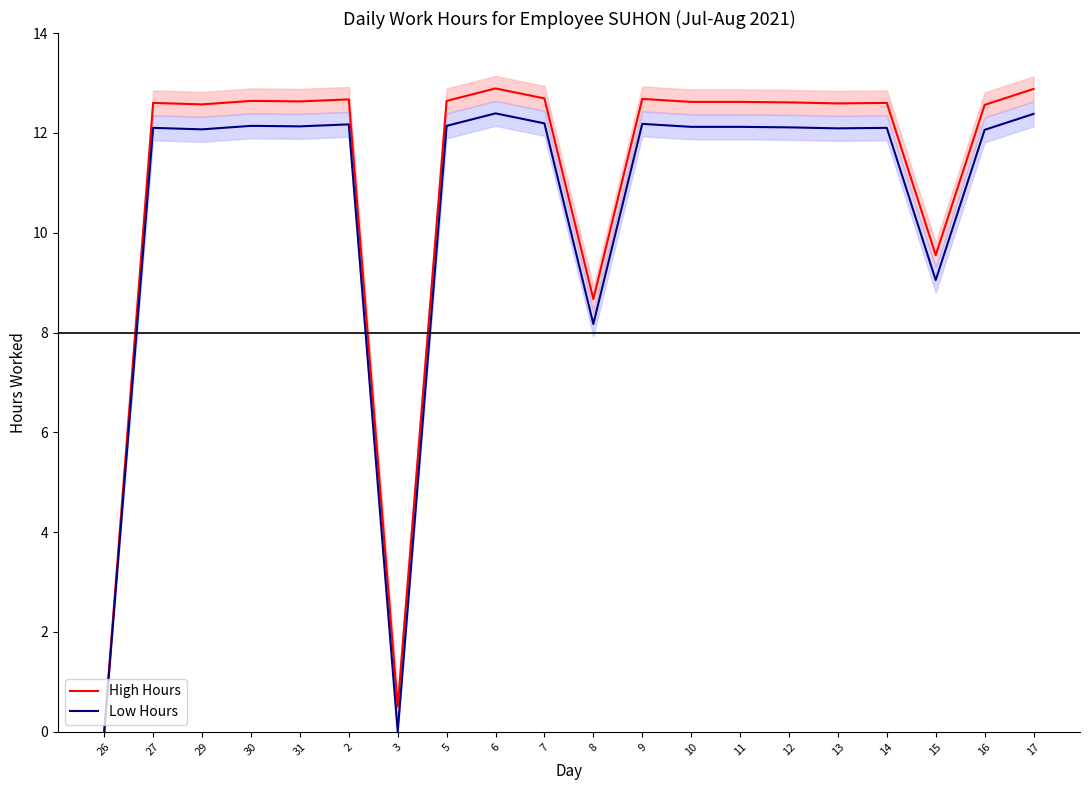

What is the difference between the maximum and second lowest values in the High Hours series?

12.4